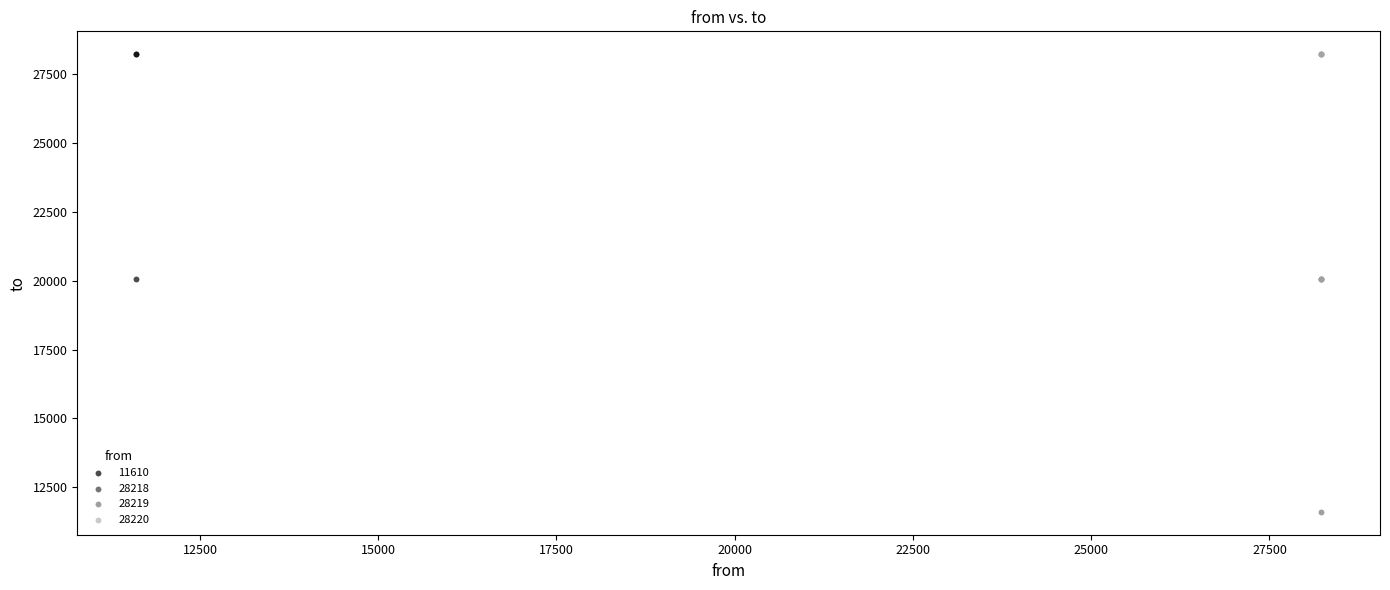

What are all the series names shown in the legend?

11610, 28218, 28219, 28220